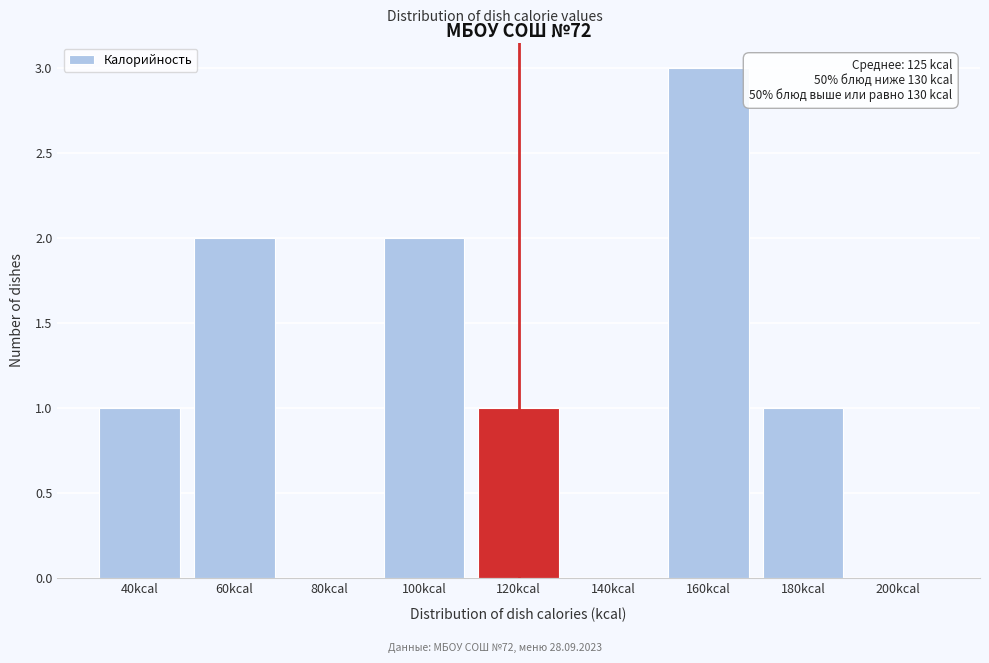

Reading left to right, list all the values displayed in this chart.

40kcal=1	60kcal=2	80kcal=0	100kcal=2	120kcal=1	140kcal=0	160kcal=3	180kcal=1	200kcal=0